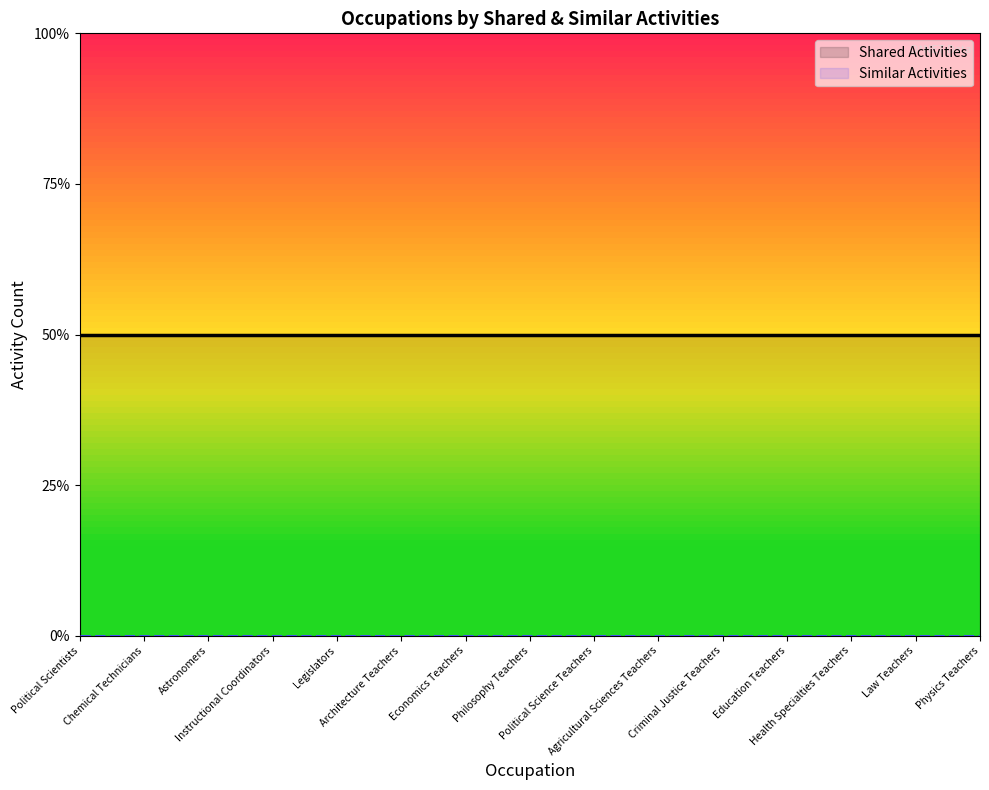

Rank the categories by Shared Activities value from lowest to highest.

Political Scientists, Chemical Technicians, Astronomers, Instructional Coordinators, Legislators, Architecture Teachers, Economics Teachers, Philosophy Teachers, Political Science Teachers, Agricultural Sciences Teachers, Criminal Justice Teachers, Education Teachers, Health Specialties Teachers, Law Teachers, Physics Teachers